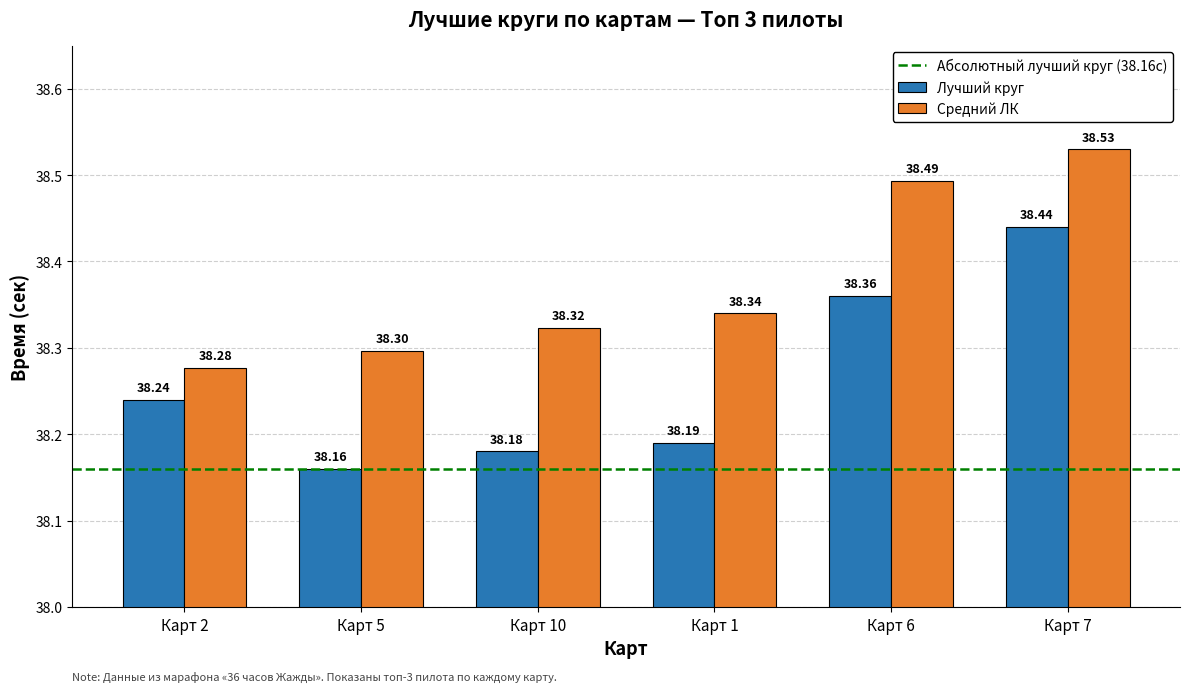

List the labels in order of Средний ЛК value, largest first.

Карт 7, Карт 6, Карт 1, Карт 10, Карт 5, Карт 2